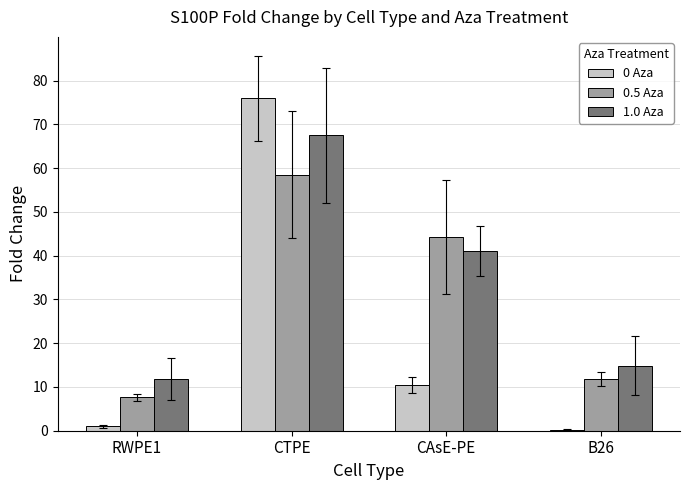

At which label does 1.0 Aza reach its peak?

CTPE